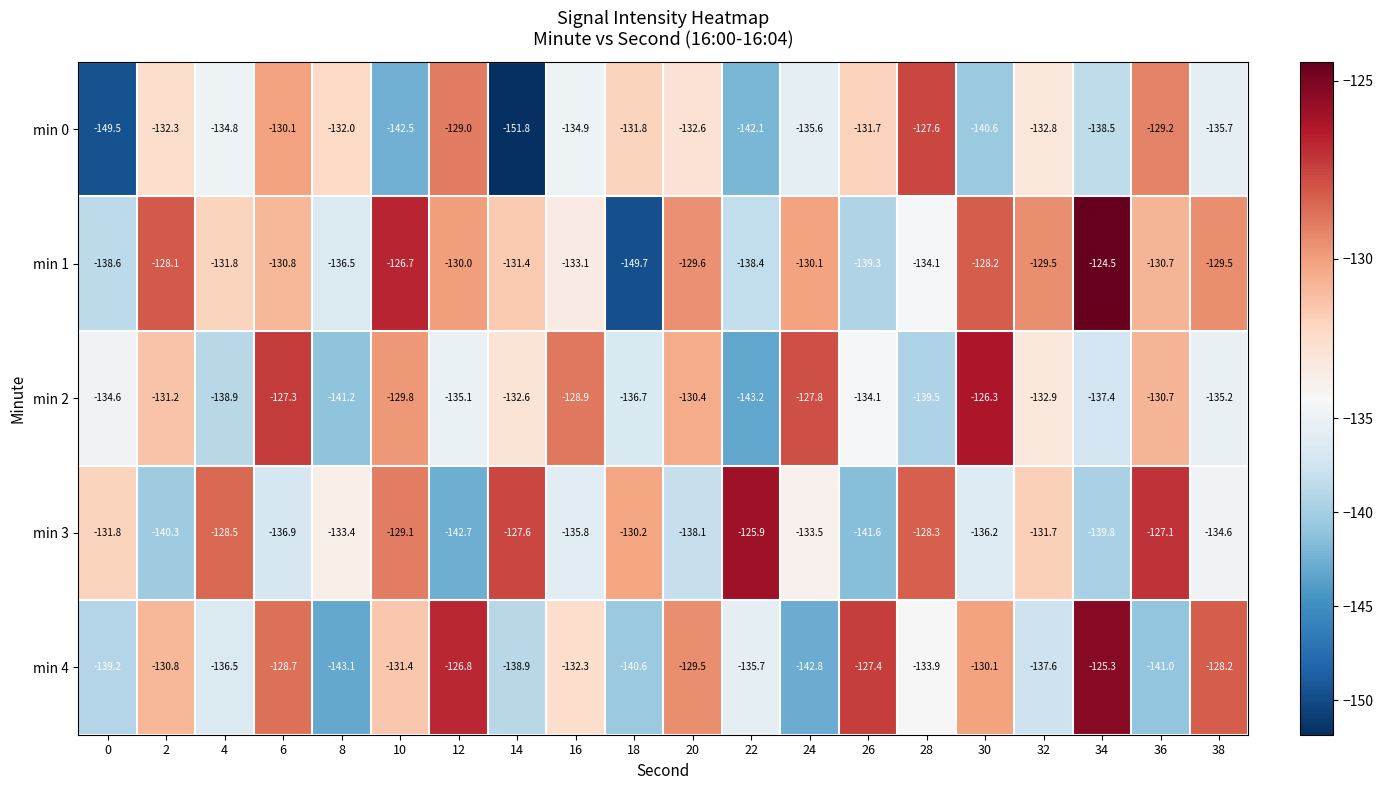

True or false: min 1 has a value of -136.5 at 8.

True